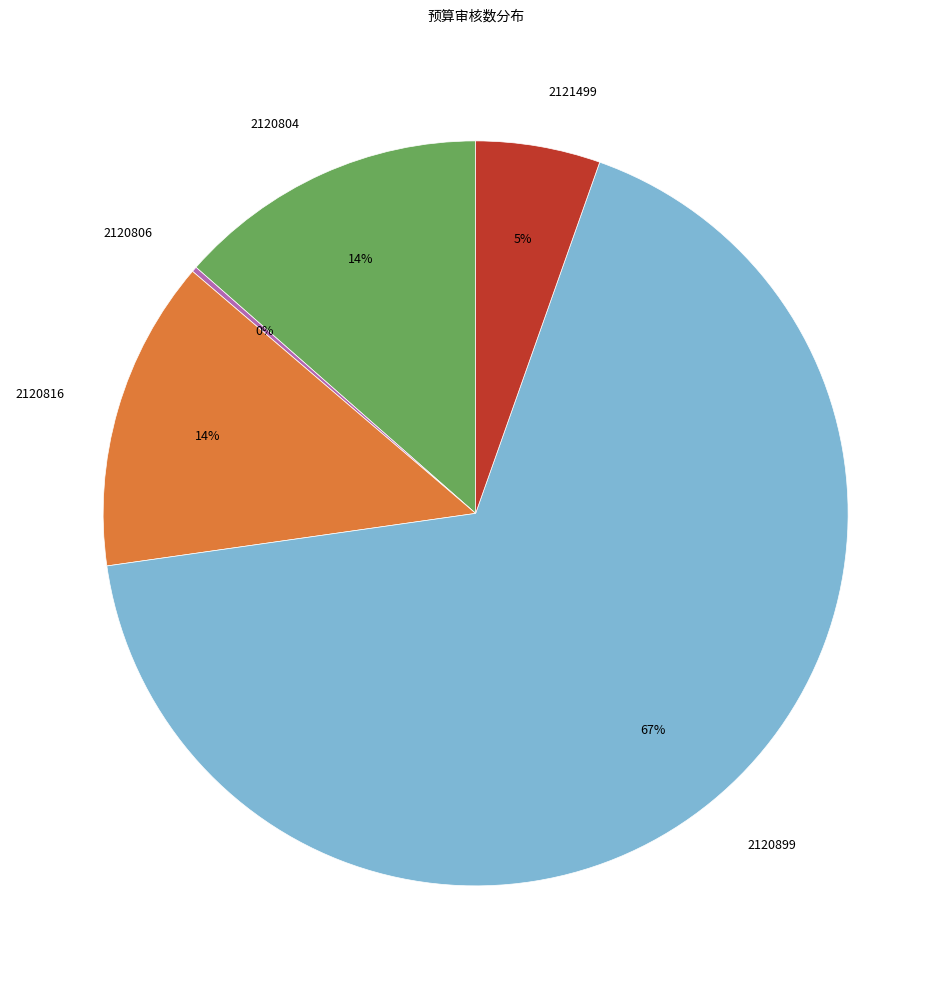

Is it true that 2120816 is 21% of the pie?

False